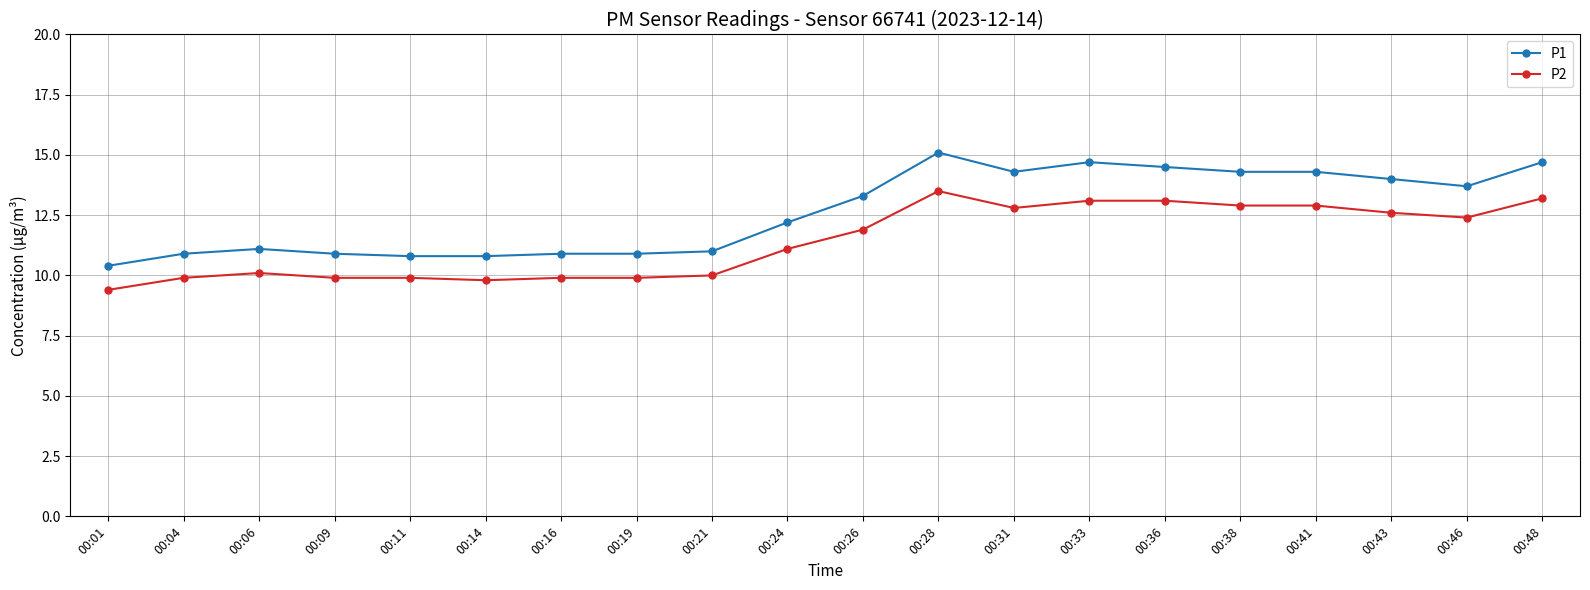

What is the minimum value for P2?

9.4